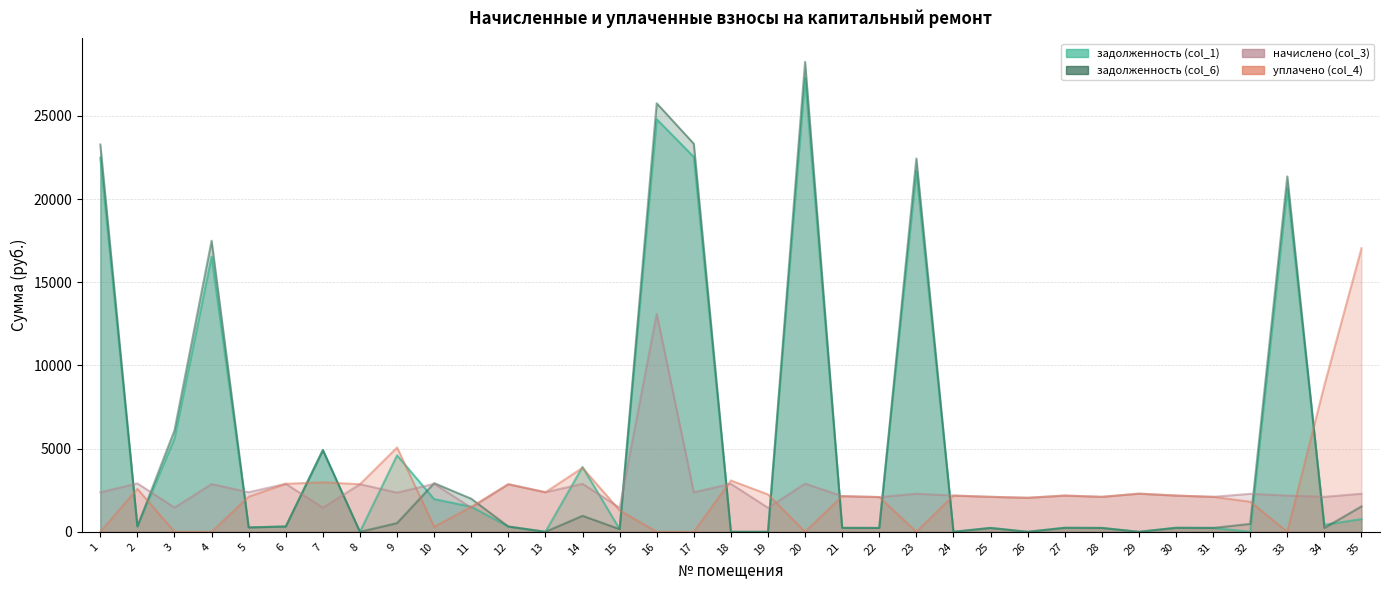

At which label is задолженность (col_6) closest to 14122?

4